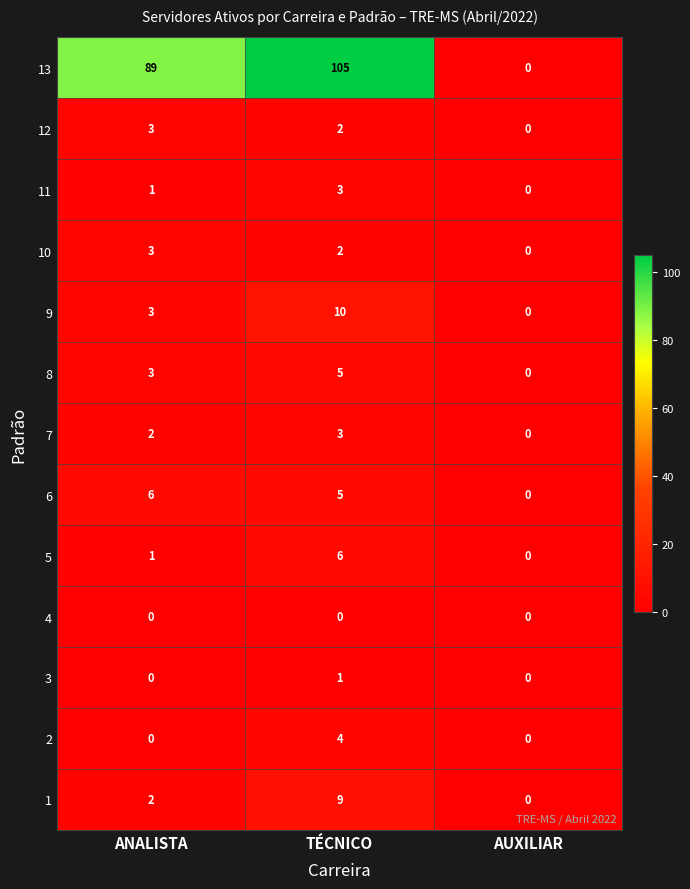

At how many categories does at least one series exceed 42?

2